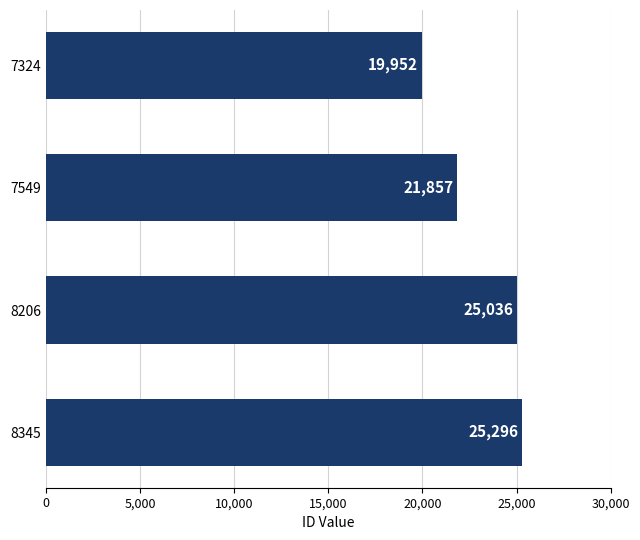

Does the chart contain any negative values?

No